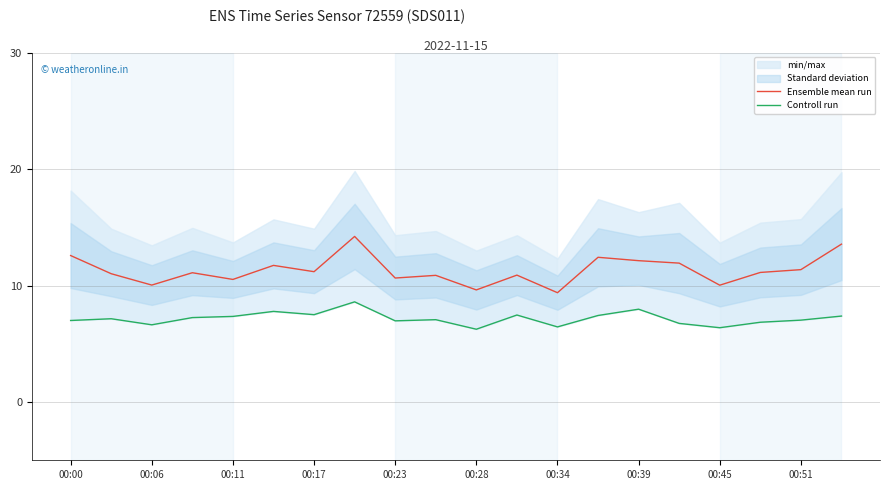

What is the minimum value for Ensemble mean run?

9.4